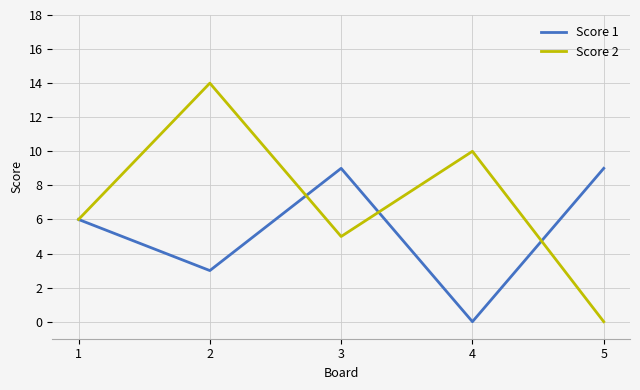

At which category does Score 1 reach its first local valley?

2